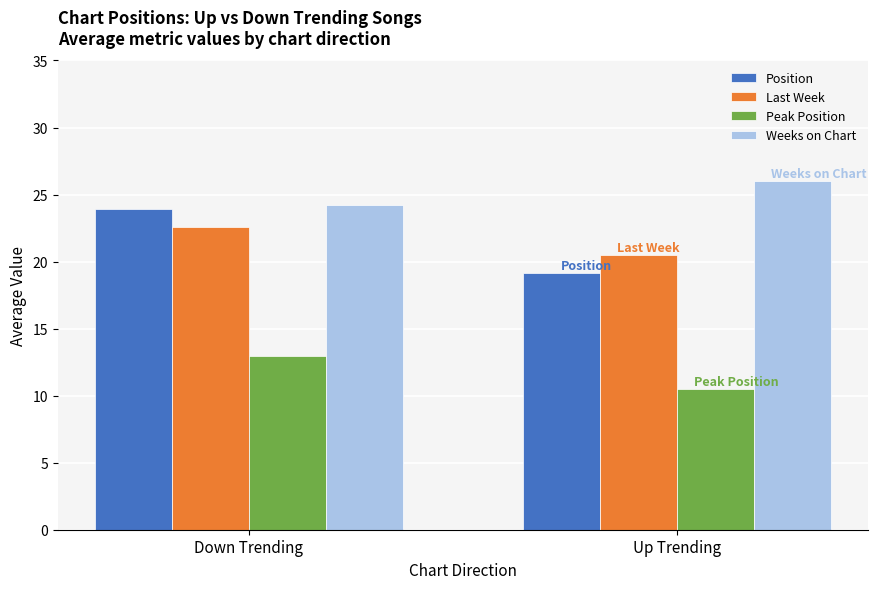

How many values in the Position series exceed 23?

1